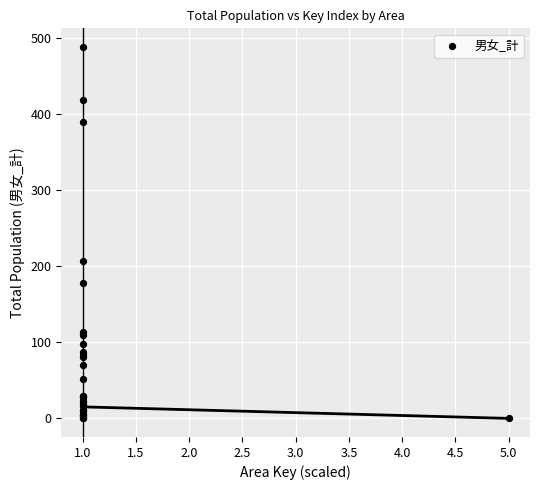

What Y value in the scatter plot is closest to 244?

207